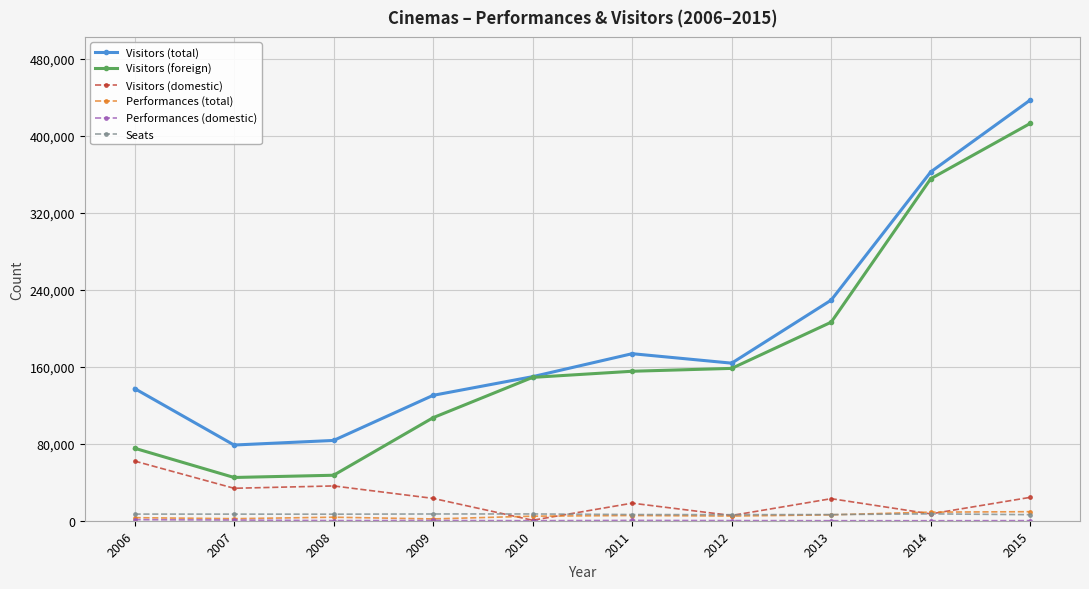

The value of Visitors (domestic) at 2008 is 36140. True or false?

True